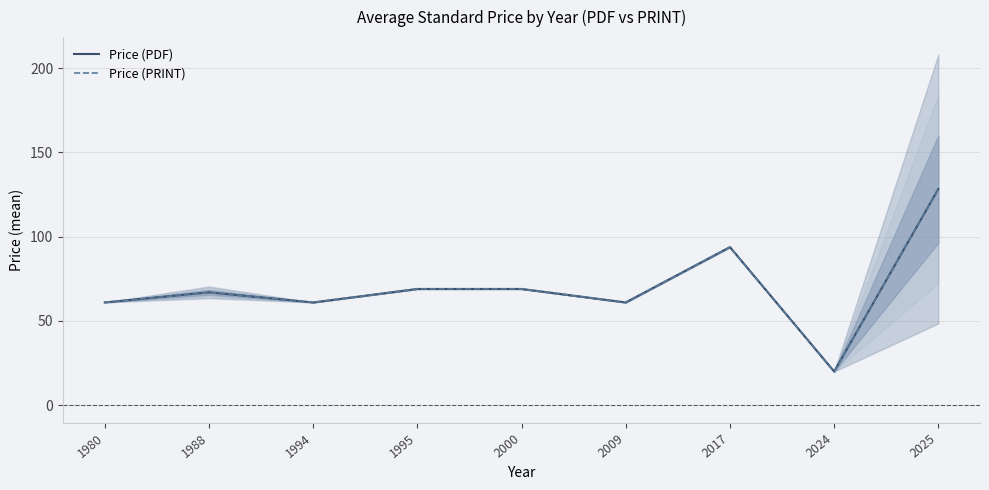

What is the total value across all series at 2017?

187.7